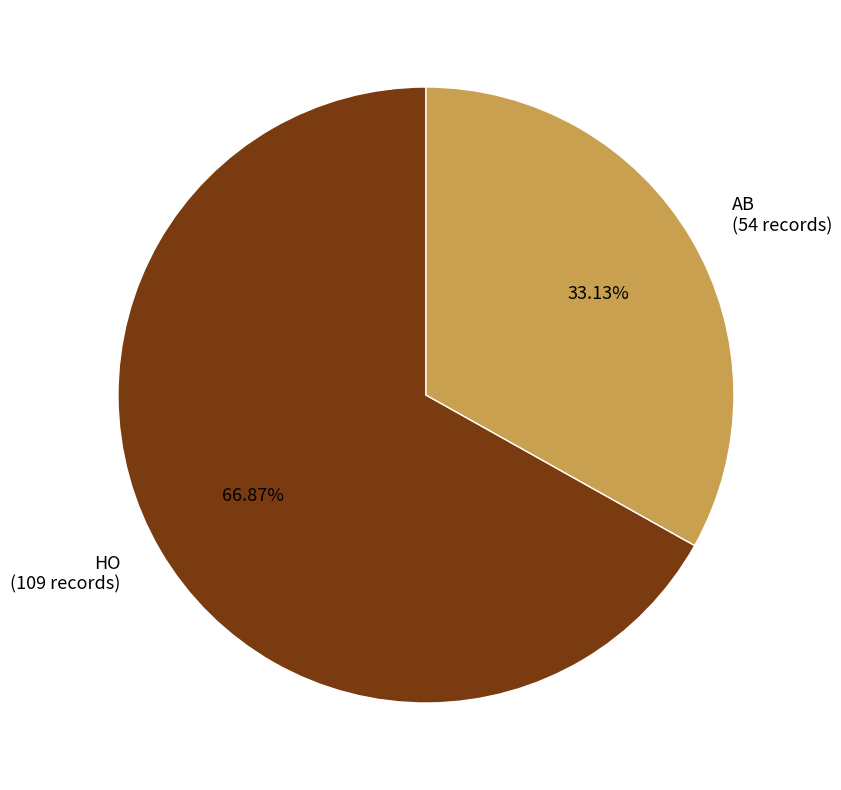

Does HO account for over 50% of the chart?

Yes